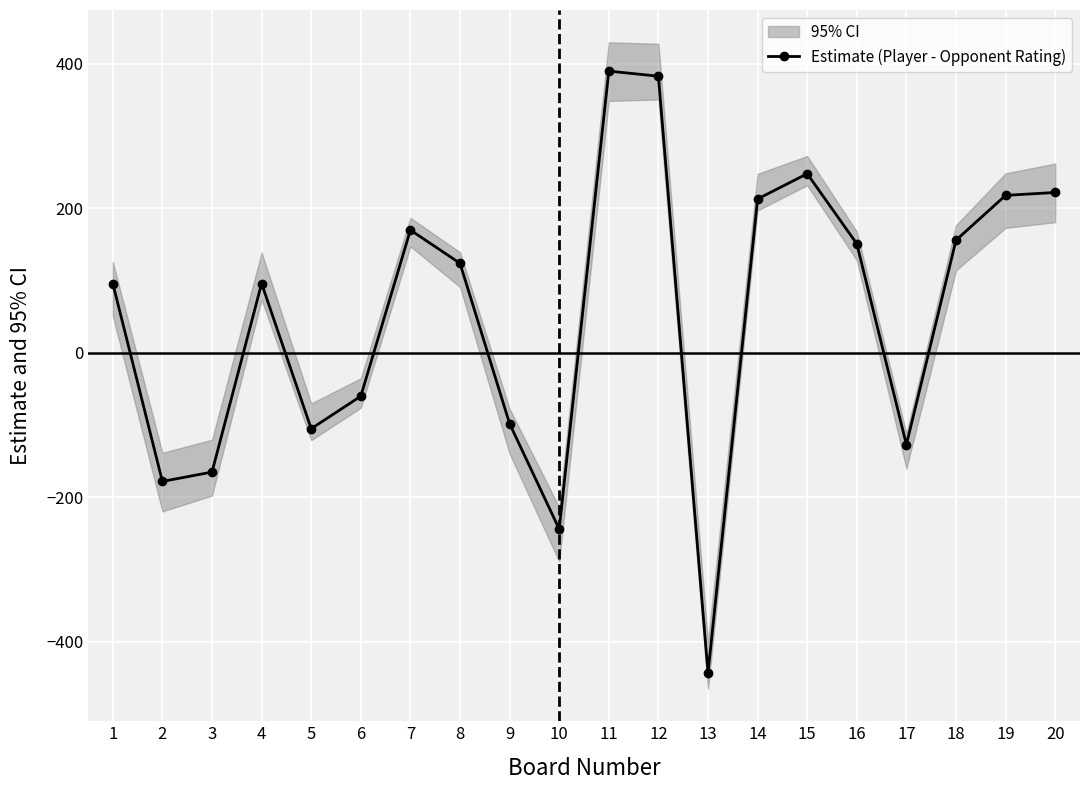

Is this an area chart (filled region under the line)?

No